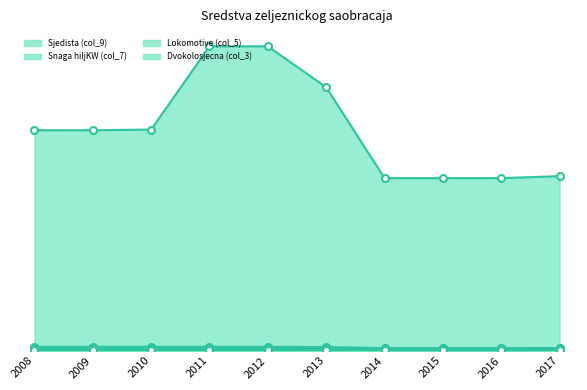

What is the spread (max minus min) of values at 2013?

8663